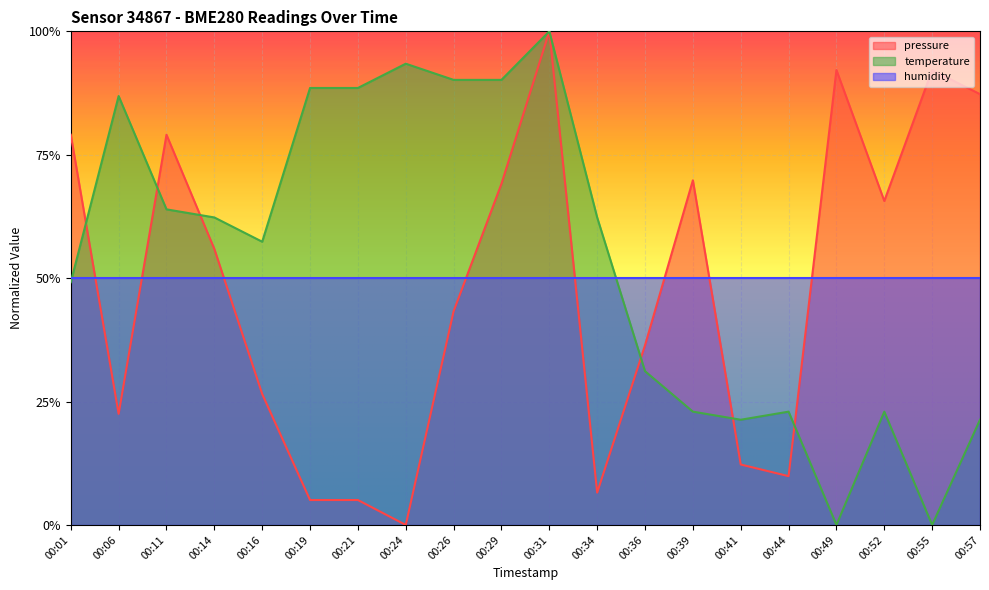

At which category does the chart reach its minimum across all series?

00:24